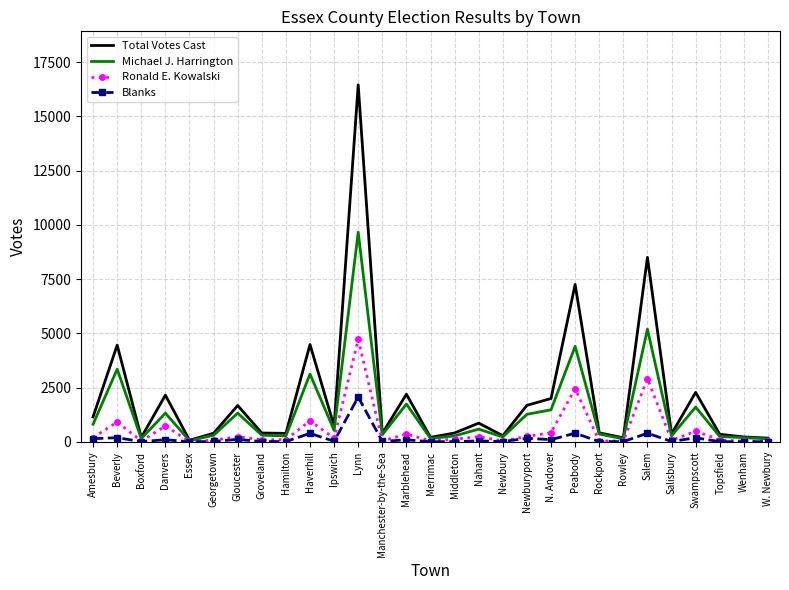

Which series has the widest spread of values?

Total Votes Cast